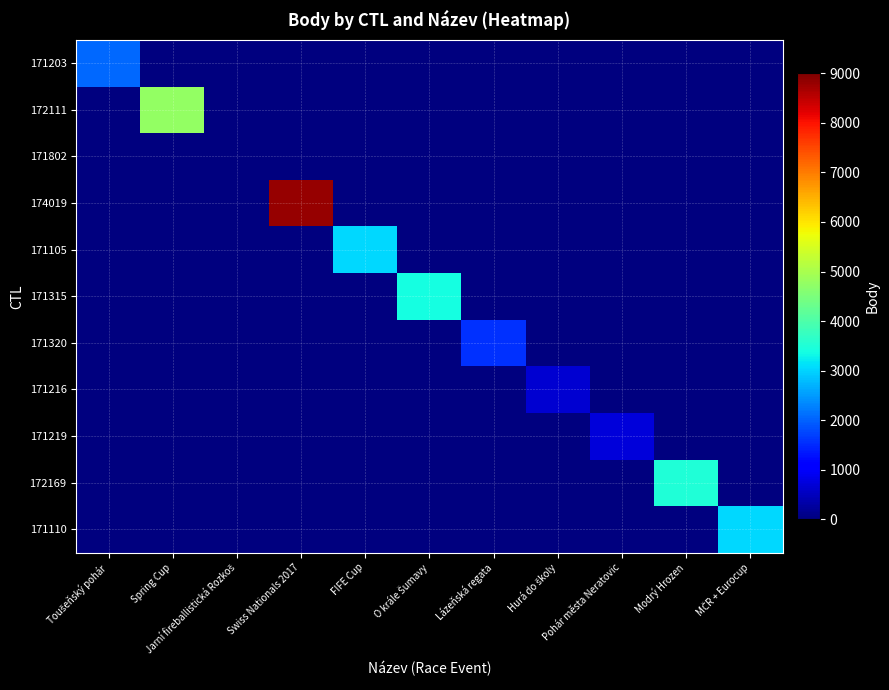

Reading right to left, extract all data points from this chart.

171203: MČR + Eurocup=0	Modrý Hrozen=0	Pohár města Neratovic=0	Hurá do školy=0	Lázeňská regata=0	O krále Šumavy=0	FIFE Cup=0	Swiss Nationals 2017=0	Jarní fireballistická Rozkoš=0	Spring Cup=0	Toušeňský pohár=2042
172111: MČR + Eurocup=0	Modrý Hrozen=0	Pohár města Neratovic=0	Hurá do školy=0	Lázeňská regata=0	O krále Šumavy=0	FIFE Cup=0	Swiss Nationals 2017=0	Jarní fireballistická Rozkoš=0	Spring Cup=4765	Toušeňský pohár=0
171802: MČR + Eurocup=0	Modrý Hrozen=0	Pohár města Neratovic=0	Hurá do školy=0	Lázeňská regata=0	O krále Šumavy=0	FIFE Cup=0	Swiss Nationals 2017=0	Jarní fireballistická Rozkoš=0	Spring Cup=0	Toušeňský pohár=0
174019: MČR + Eurocup=0	Modrý Hrozen=0	Pohár města Neratovic=0	Hurá do školy=0	Lázeňská regata=0	O krále Šumavy=0	FIFE Cup=0	Swiss Nationals 2017=8796	Jarní fireballistická Rozkoš=0	Spring Cup=0	Toušeňský pohár=0
171105: MČR + Eurocup=0	Modrý Hrozen=0	Pohár města Neratovic=0	Hurá do školy=0	Lázeňská regata=0	O krále Šumavy=0	FIFE Cup=3058	Swiss Nationals 2017=0	Jarní fireballistická Rozkoš=0	Spring Cup=0	Toušeňský pohár=0
171315: MČR + Eurocup=0	Modrý Hrozen=0	Pohár města Neratovic=0	Hurá do školy=0	Lázeňská regata=0	O krále Šumavy=3390	FIFE Cup=0	Swiss Nationals 2017=0	Jarní fireballistická Rozkoš=0	Spring Cup=0	Toušeňský pohár=0
171320: MČR + Eurocup=0	Modrý Hrozen=0	Pohár města Neratovic=0	Hurá do školy=0	Lázeňská regata=1581	O krále Šumavy=0	FIFE Cup=0	Swiss Nationals 2017=0	Jarní fireballistická Rozkoš=0	Spring Cup=0	Toušeňský pohár=0
171216: MČR + Eurocup=0	Modrý Hrozen=0	Pohár města Neratovic=0	Hurá do školy=646	Lázeňská regata=0	O krále Šumavy=0	FIFE Cup=0	Swiss Nationals 2017=0	Jarní fireballistická Rozkoš=0	Spring Cup=0	Toušeňský pohár=0
171219: MČR + Eurocup=0	Modrý Hrozen=0	Pohár města Neratovic=713	Hurá do školy=0	Lázeňská regata=0	O krále Šumavy=0	FIFE Cup=0	Swiss Nationals 2017=0	Jarní fireballistická Rozkoš=0	Spring Cup=0	Toušeňský pohár=0
172169: MČR + Eurocup=0	Modrý Hrozen=3493	Pohár města Neratovic=0	Hurá do školy=0	Lázeňská regata=0	O krále Šumavy=0	FIFE Cup=0	Swiss Nationals 2017=0	Jarní fireballistická Rozkoš=0	Spring Cup=0	Toušeňský pohár=0
171110: MČR + Eurocup=3040	Modrý Hrozen=0	Pohár města Neratovic=0	Hurá do školy=0	Lázeňská regata=0	O krále Šumavy=0	FIFE Cup=0	Swiss Nationals 2017=0	Jarní fireballistická Rozkoš=0	Spring Cup=0	Toušeňský pohár=0